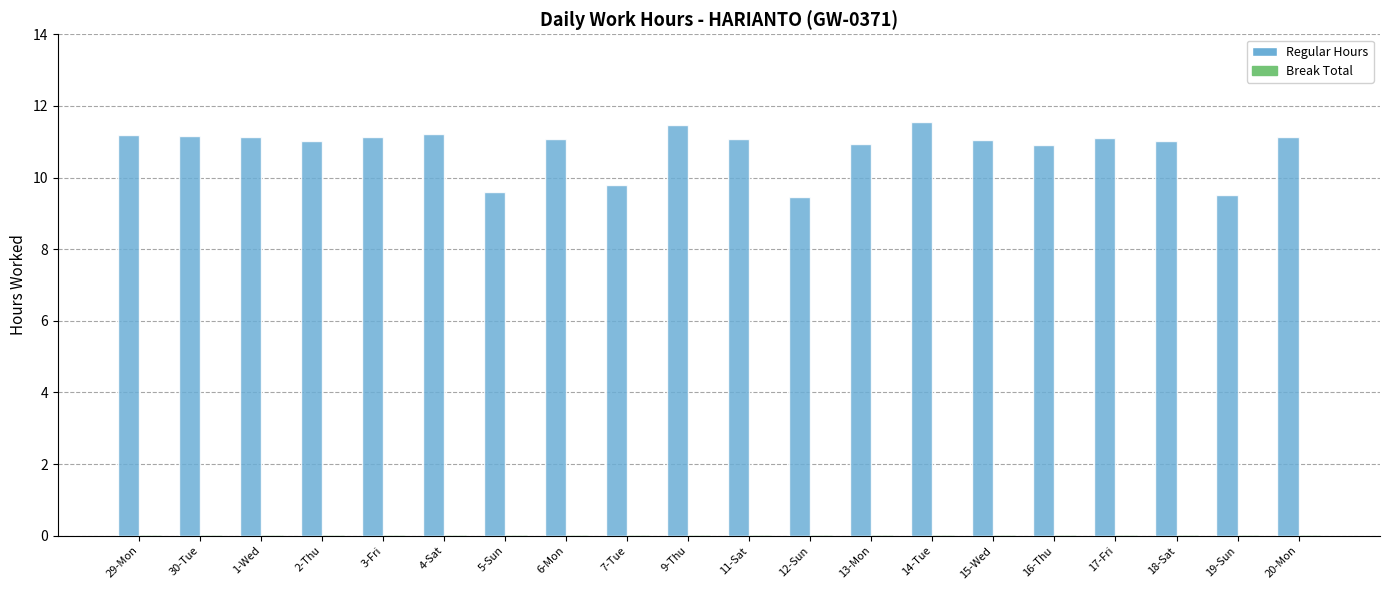

What is the change in value from 4-Sat to 13-Mon?

-0.3